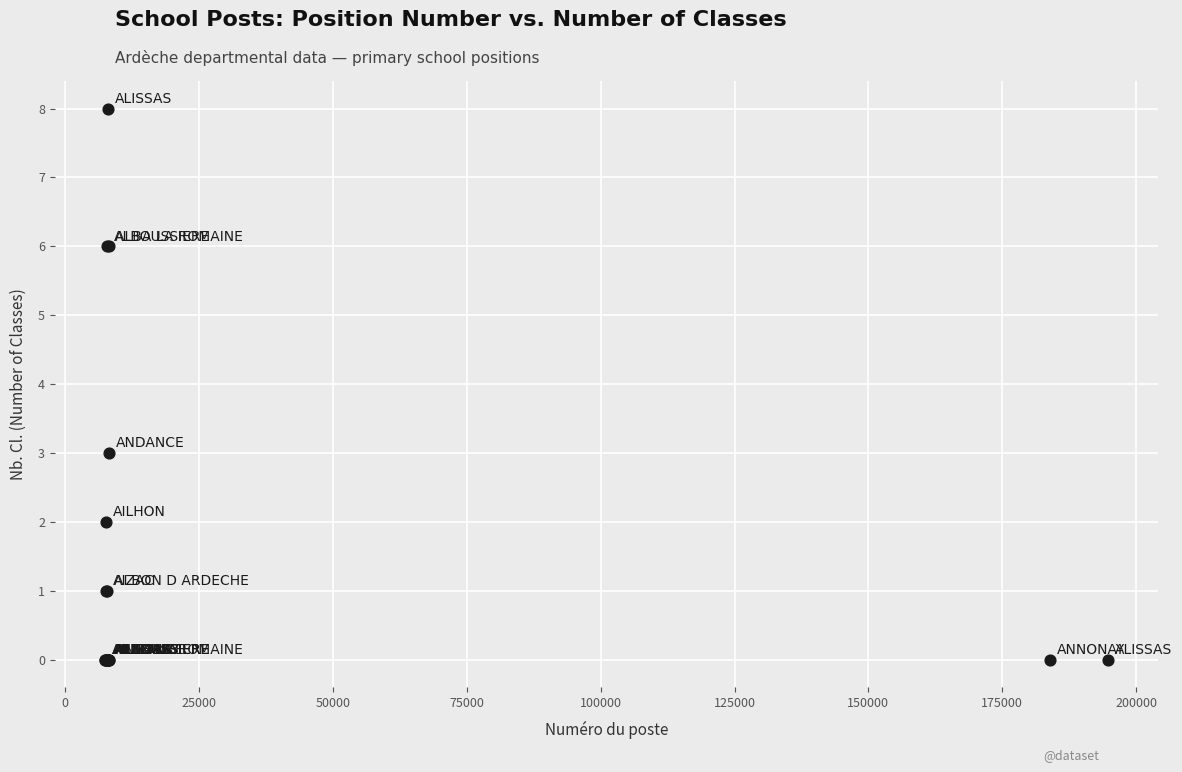

What Y value in the scatter plot is closest to 4?

3